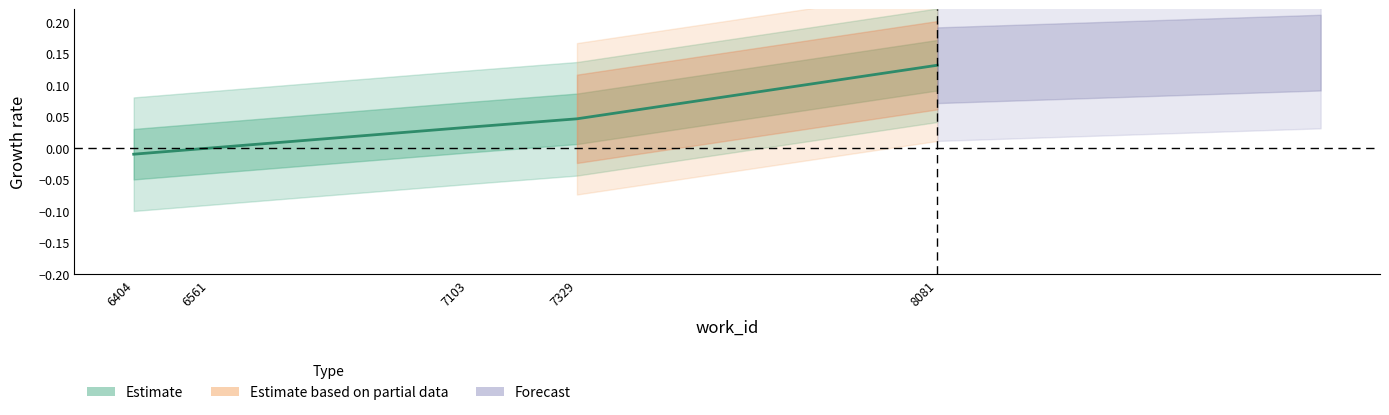

Reading left to right, extract all data points from this chart.

6404=-0.0	6561=-0.0	7103=0.0	7329=0.0	8081=0.1